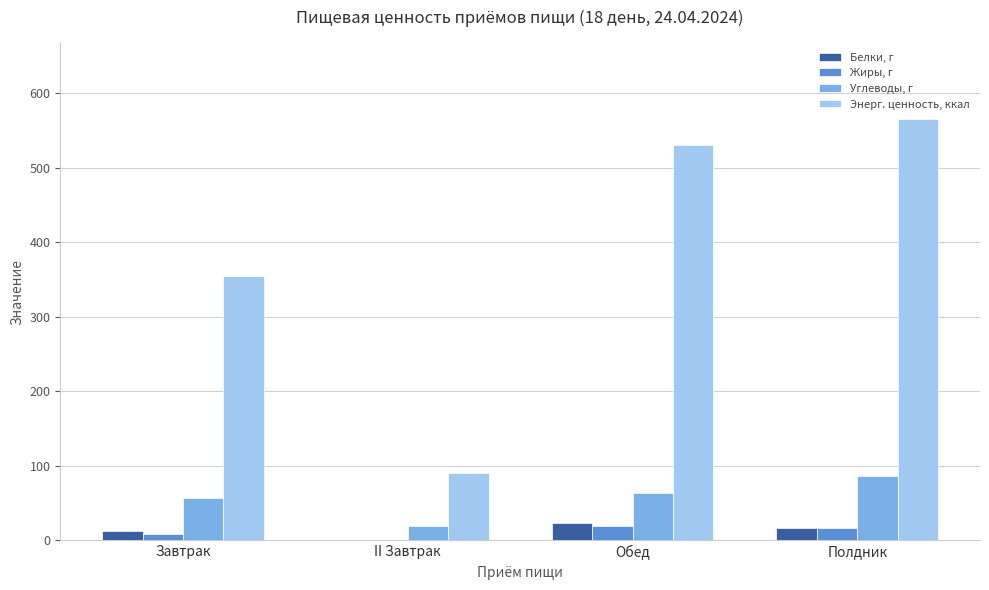

Reading left to right, transcribe all the data shown in this chart.

Белки, г: Завтрак=12.6	II Завтрак=0.8	Обед=23.1	Полдник=16.3
Жиры, г: Завтрак=8.5	II Завтрак=0.8	Обед=19.4	Полдник=16.6
Углеводы, г: Завтрак=57.1	II Завтрак=19.0	Обед=64.3	Полдник=87.0
Энерг. ценность, ккал: Завтрак=354.4	II Завтрак=91.2	Обед=530.3	Полдник=566.2